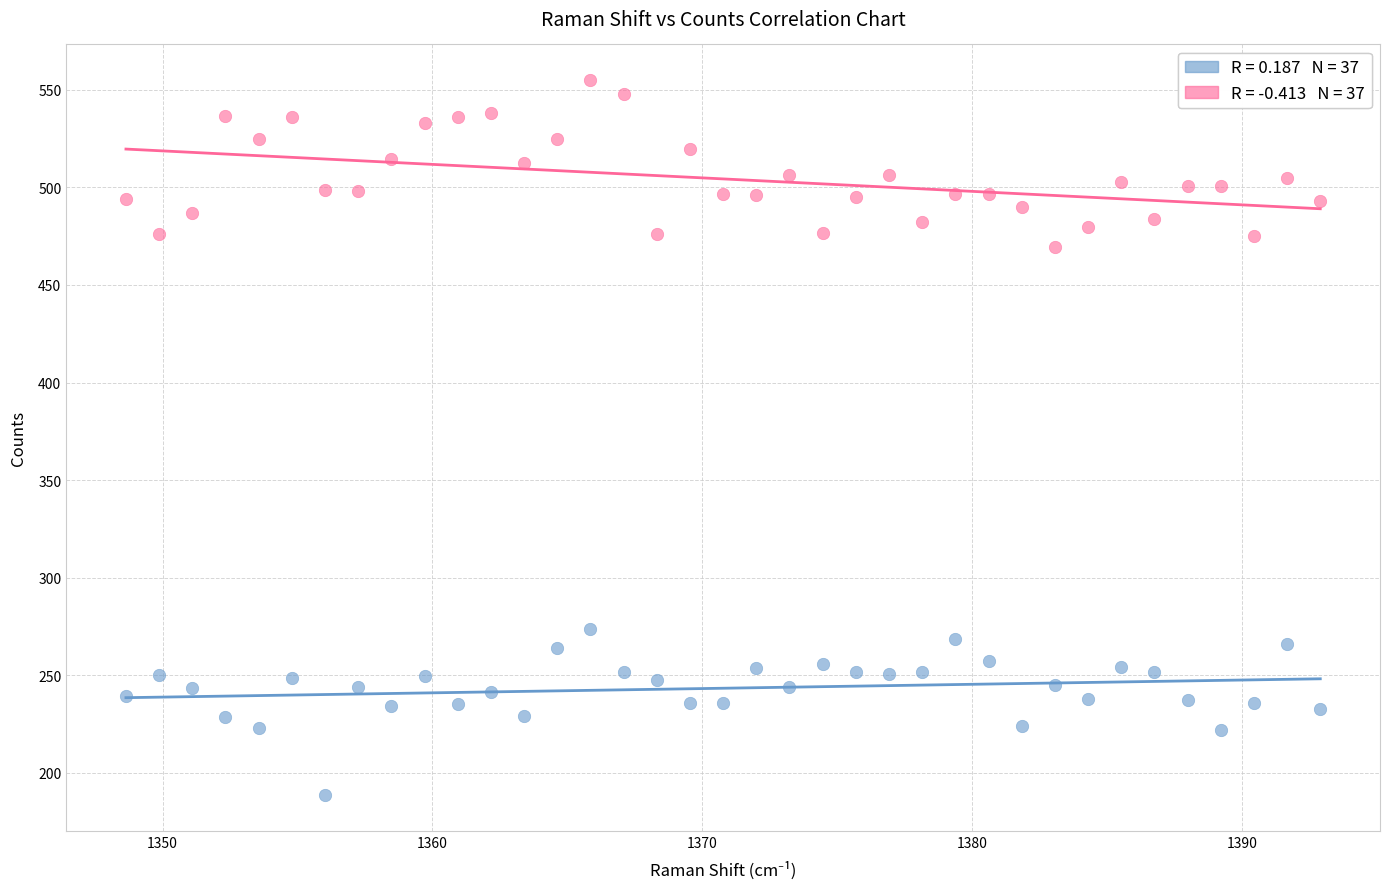

Across all data points, what is the range of Y values (max minus min)?

366.3